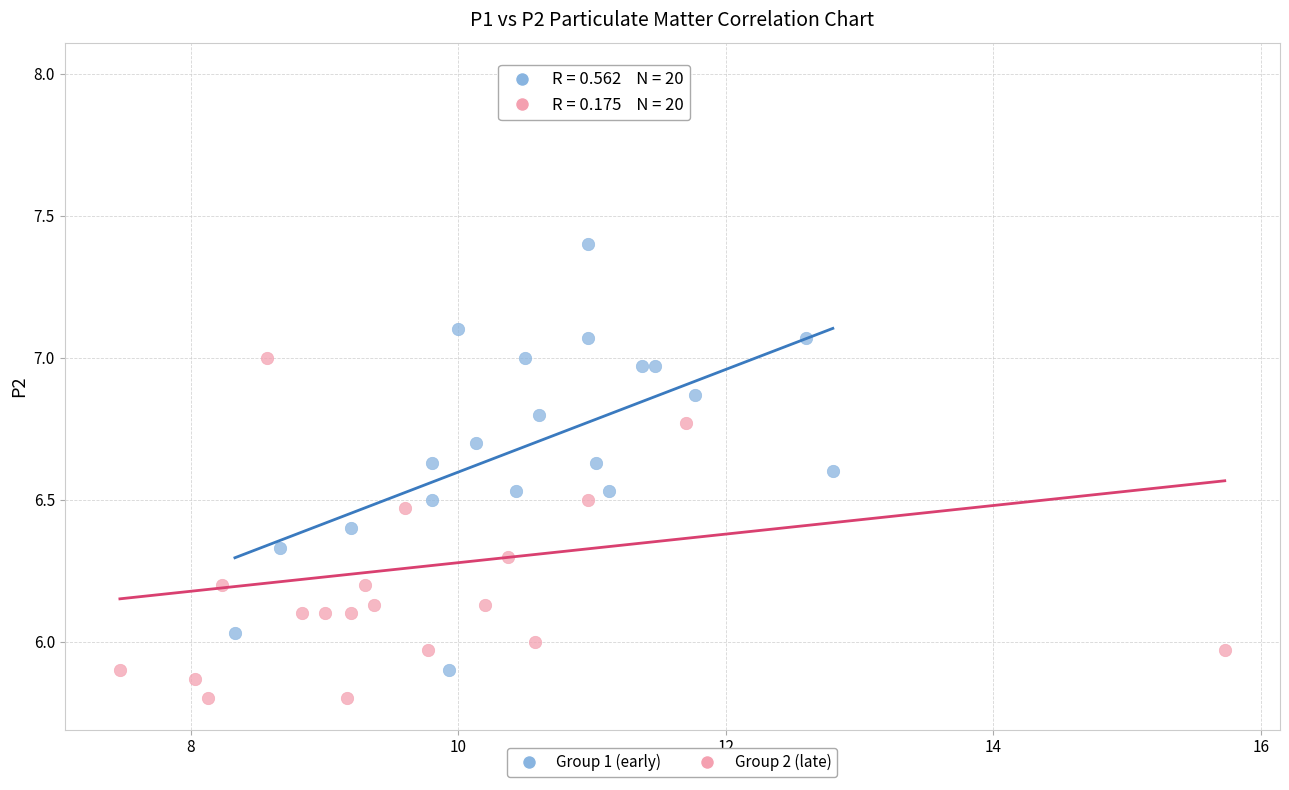

Which series contains the lowest Y value?

Group 2 (late)